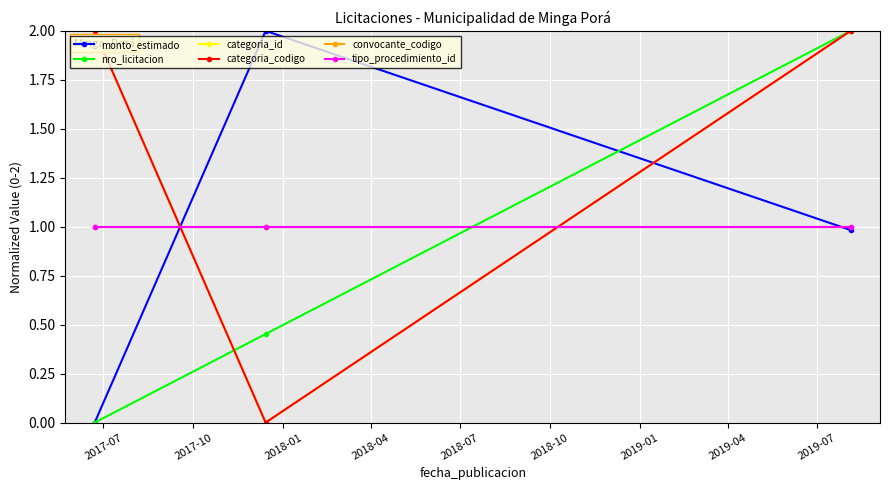

Does the chart have visible grid lines?

Yes